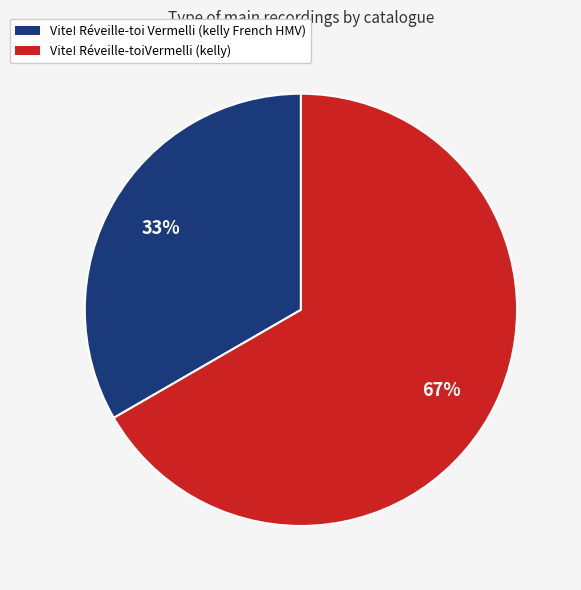

What is the largest slice in the pie chart?

Vite! Réveille-toiVermelli (kelly)